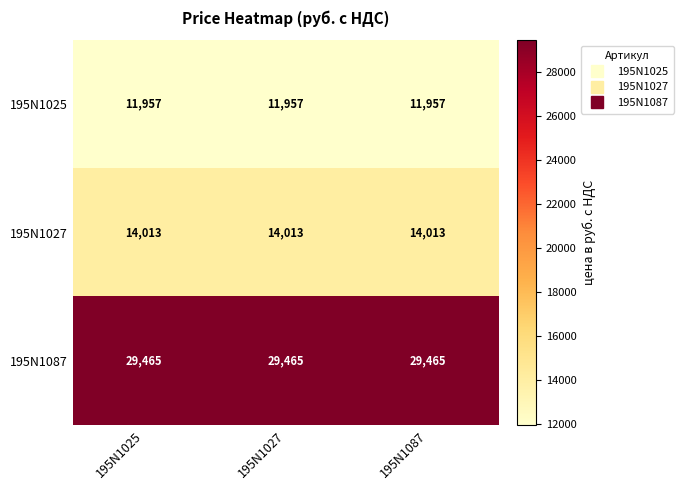

What is the spread (max minus min) of values at 195N1025?

17508